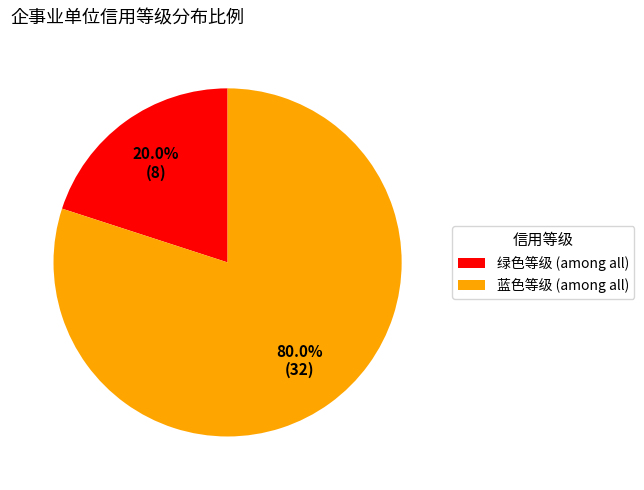

The 绿色等级 slice represents 12% of the pie. True or false?

False